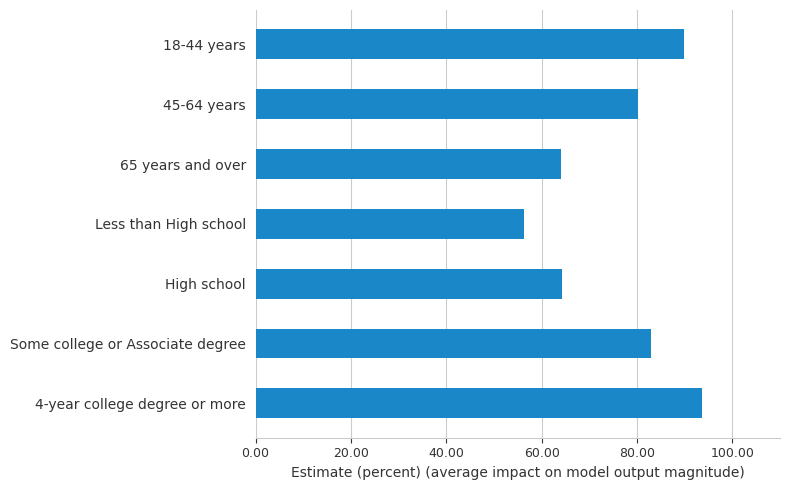

What is the approximate value at 18-44 years?

89.8